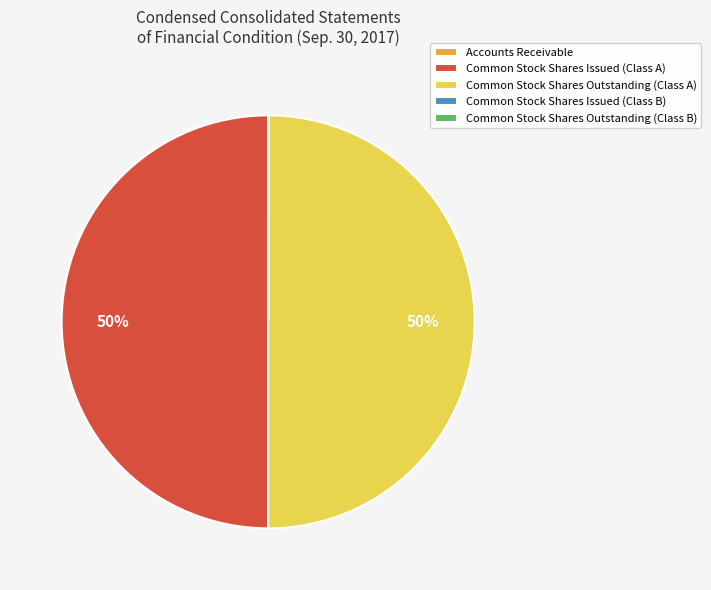

True or false: Common Stock Shares Outstanding (Class A) accounts for 55% of the total.

False